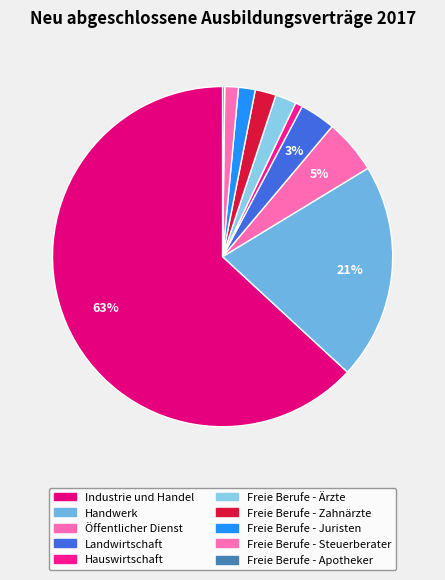

Which slice is the largest?

Industrie und Handel